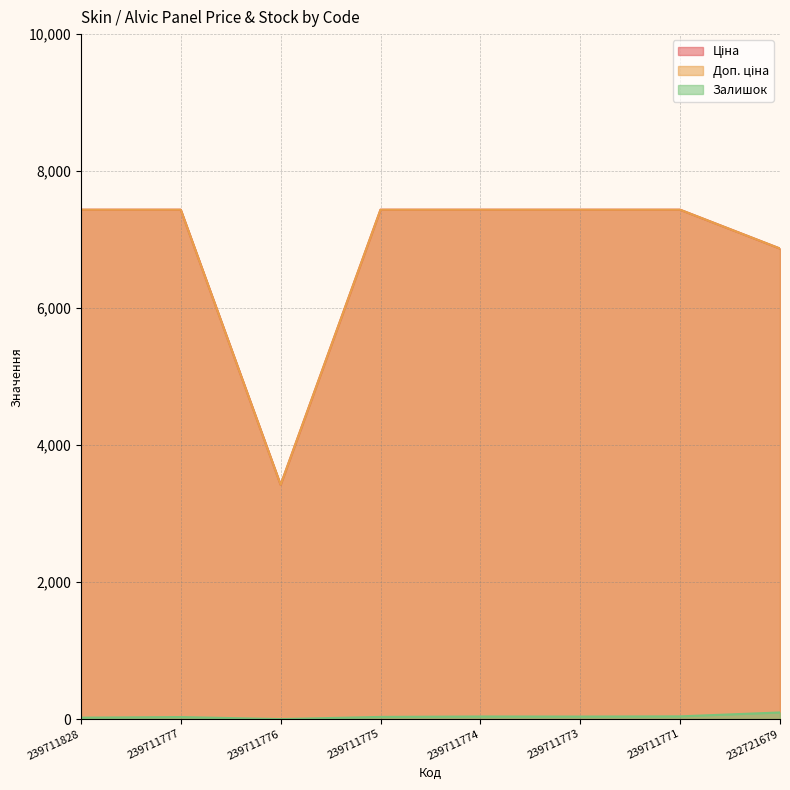

Where is Доп. ціна nearest to the value 5428?

232721679